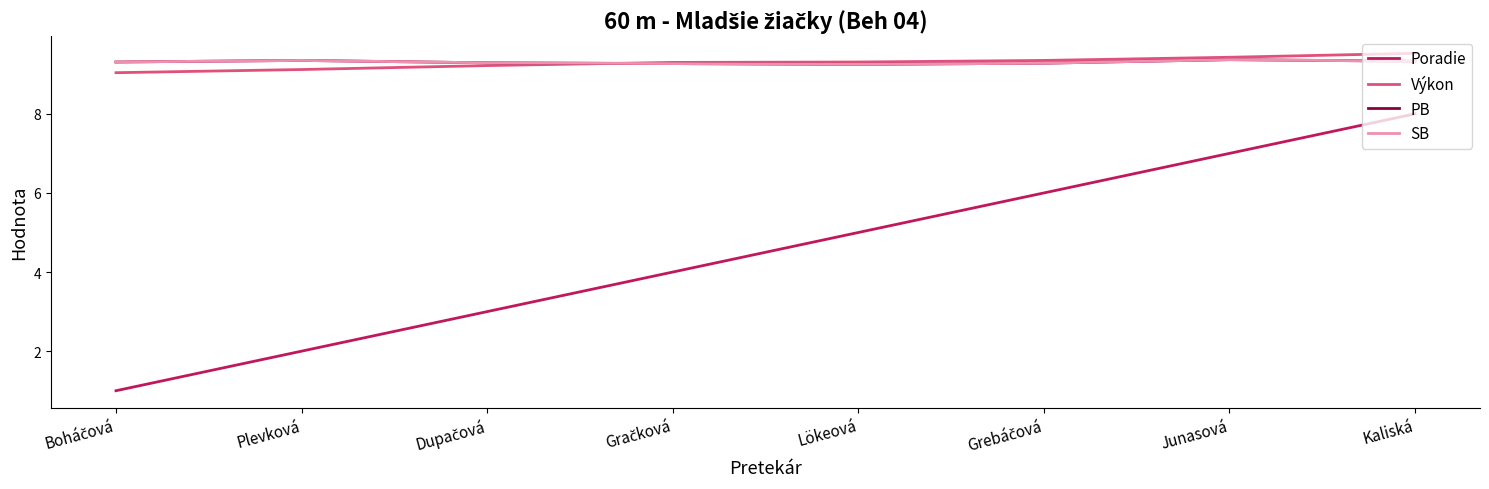

Which label corresponds to the smallest value in the chart?

Boháčová